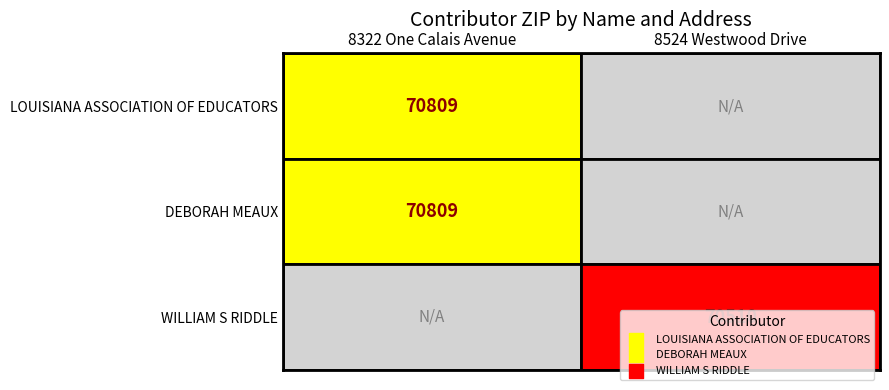

Is it true that WILLIAM S RIDDLE equals 70510 at 8524 Westwood Drive?

True